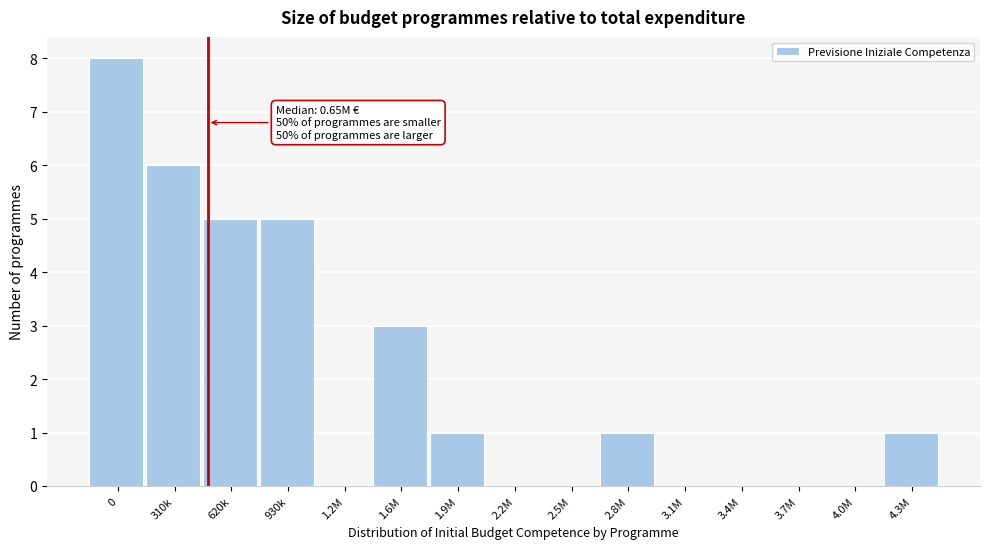

Reading right to left, extract all data points from this chart.

4.3M=1	4.0M=0	3.7M=0	3.4M=0	3.1M=0	2.8M=1	2.5M=0	2.2M=0	1.9M=1	1.6M=3	1.2M=0	930k=5	620k=5	310k=6	0=8